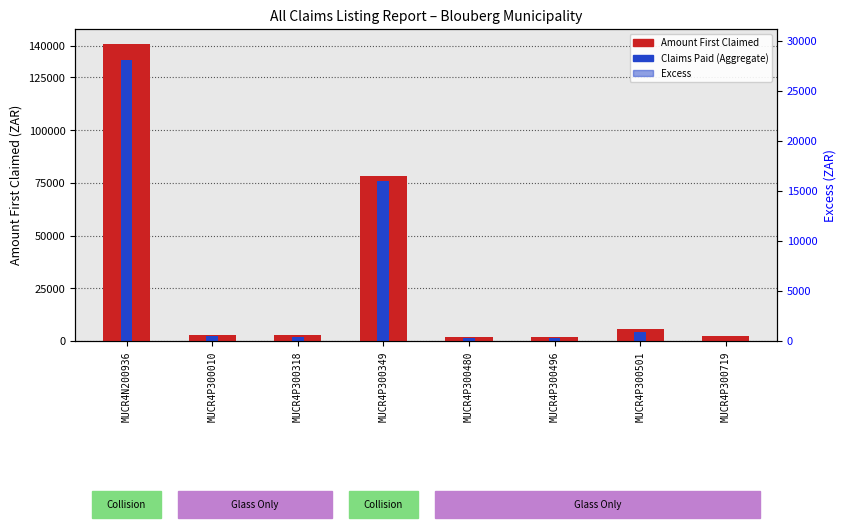

List the labels in order of value, smallest first.

MUCR4P300480, MUCR4P300496, MUCR4P300719, MUCR4P300318, MUCR4P300010, MUCR4P300501, MUCR4P300349, MUCR4N200936